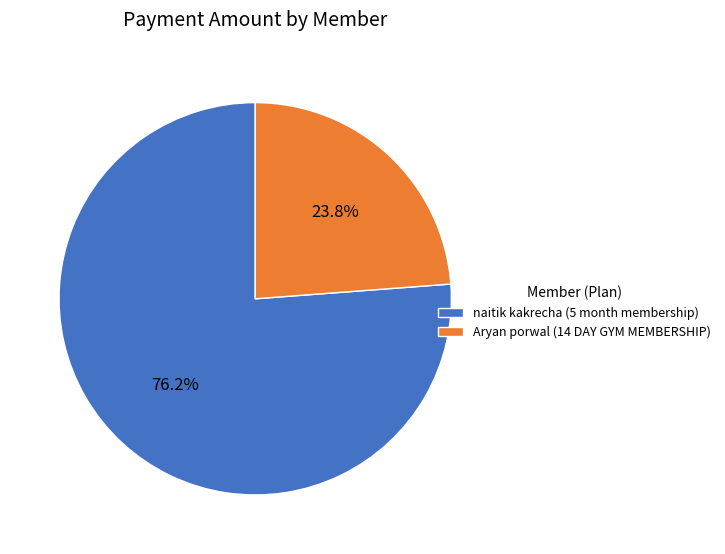

What percentage is the naitik kakrecha (5 month membership) slice, to the nearest percent?

76%